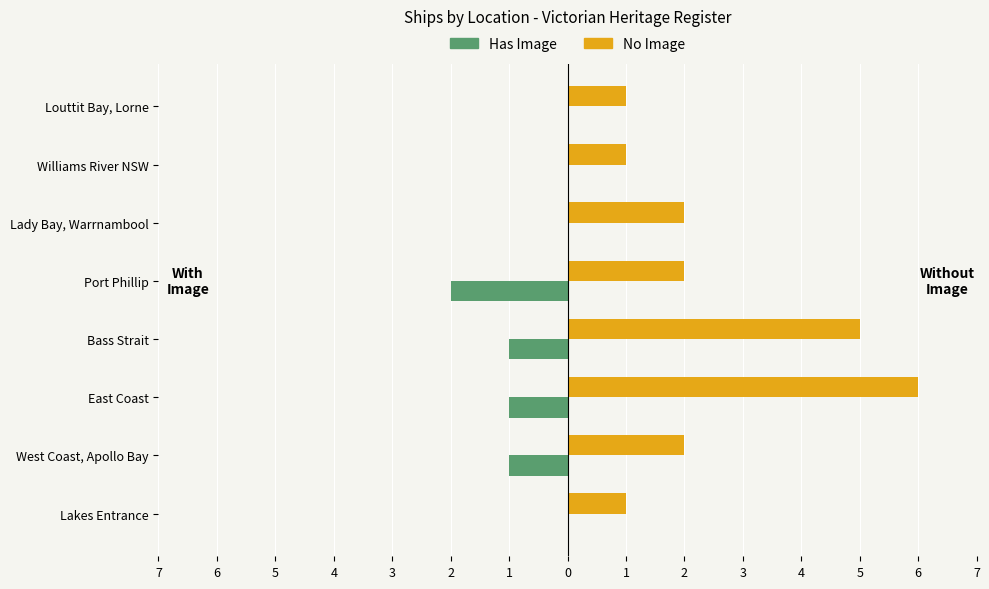

Rank the series by their average value, from lowest to highest.

Has Image, No Image